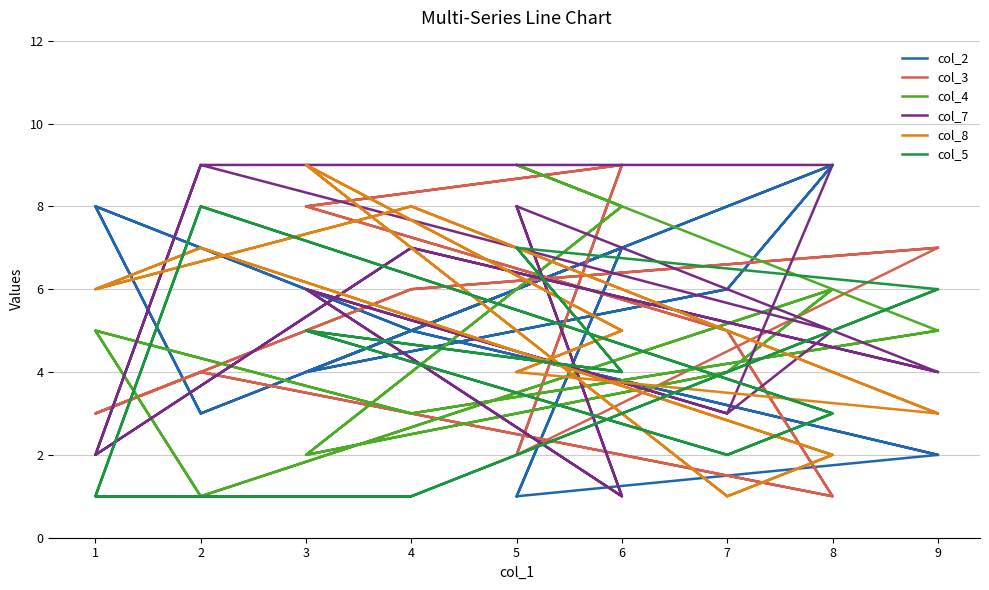

The value of col_2 at 2 is 4. True or false?

False